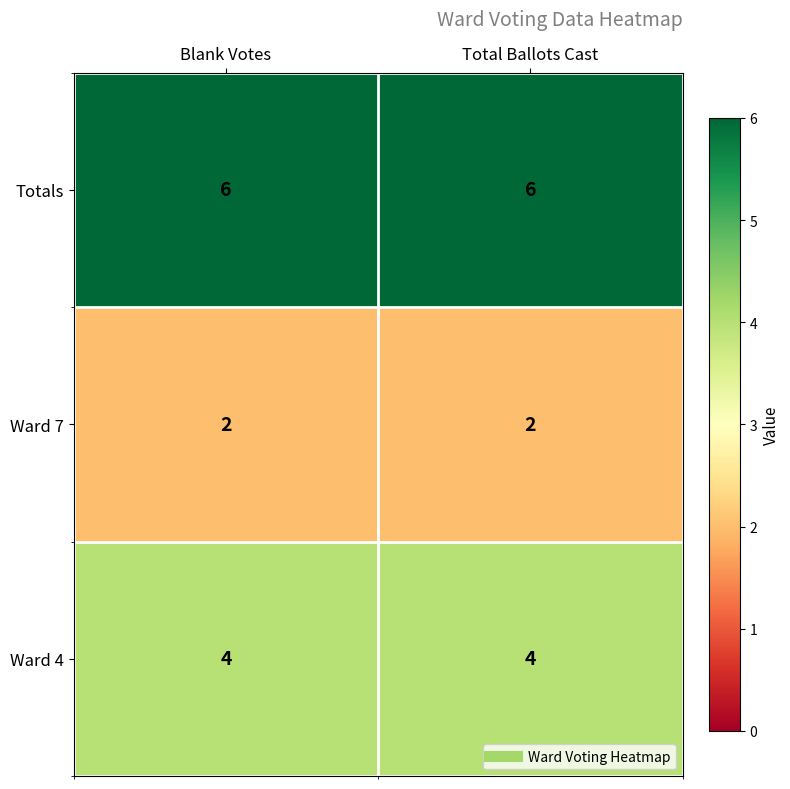

What is the average value of the Totals series?

6